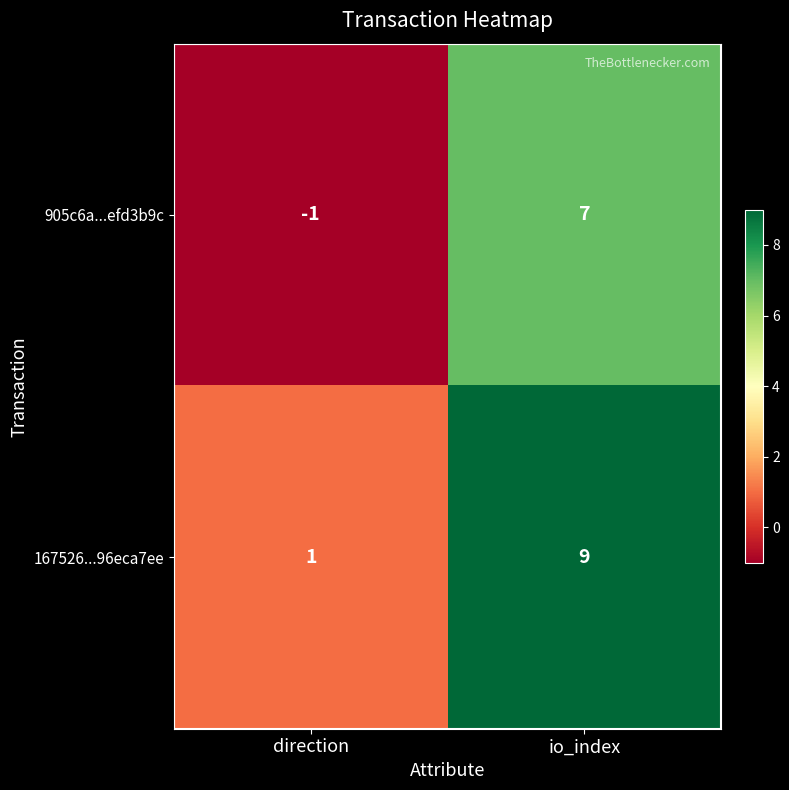

At which category does the chart reach its peak across all series?

io_index